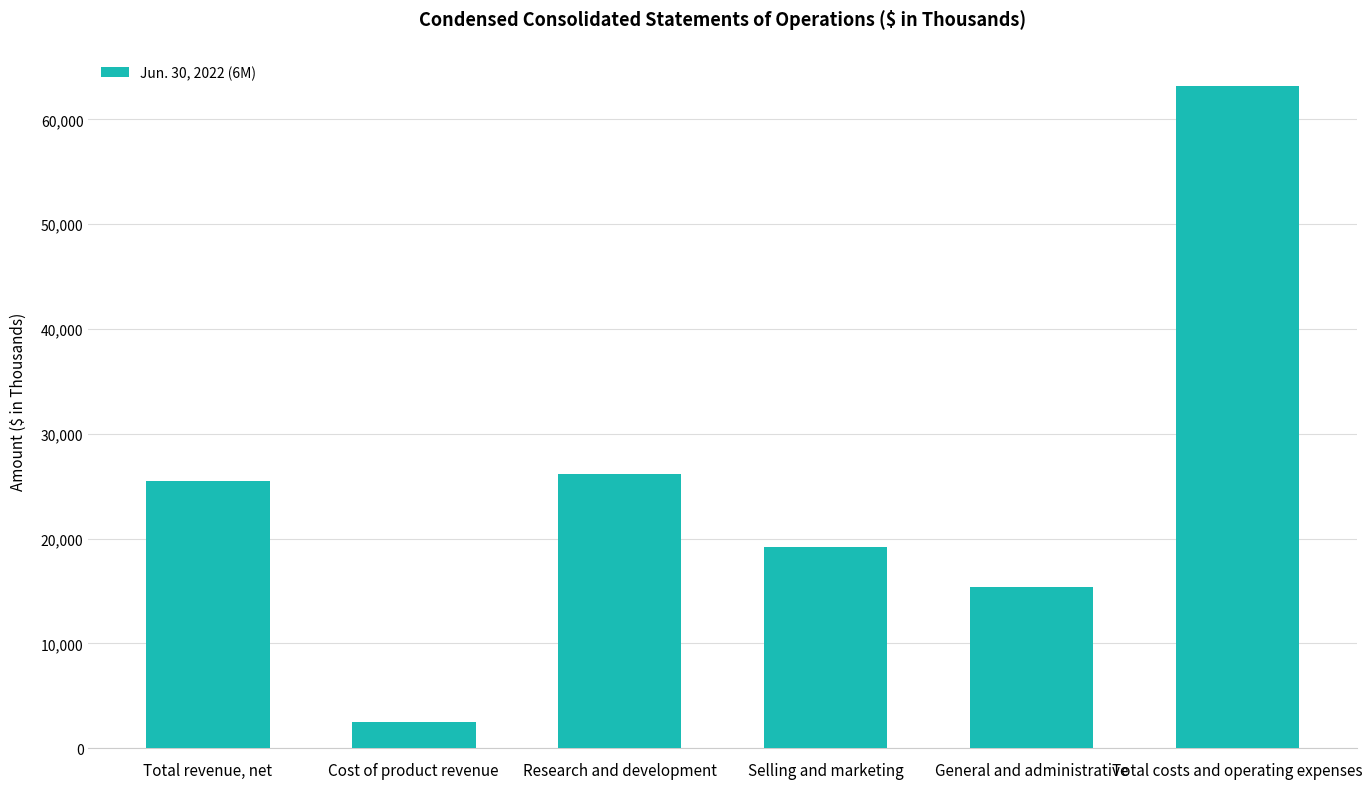

Is it true that the value at General and administrative is 27572?

False